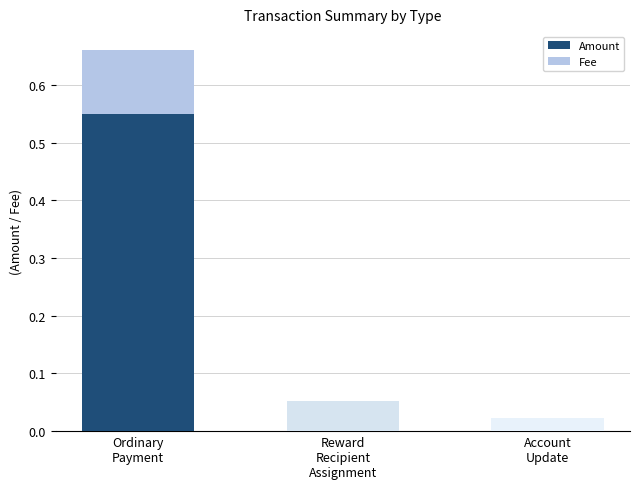

What are all the series names shown in the legend?

Amount, Fee